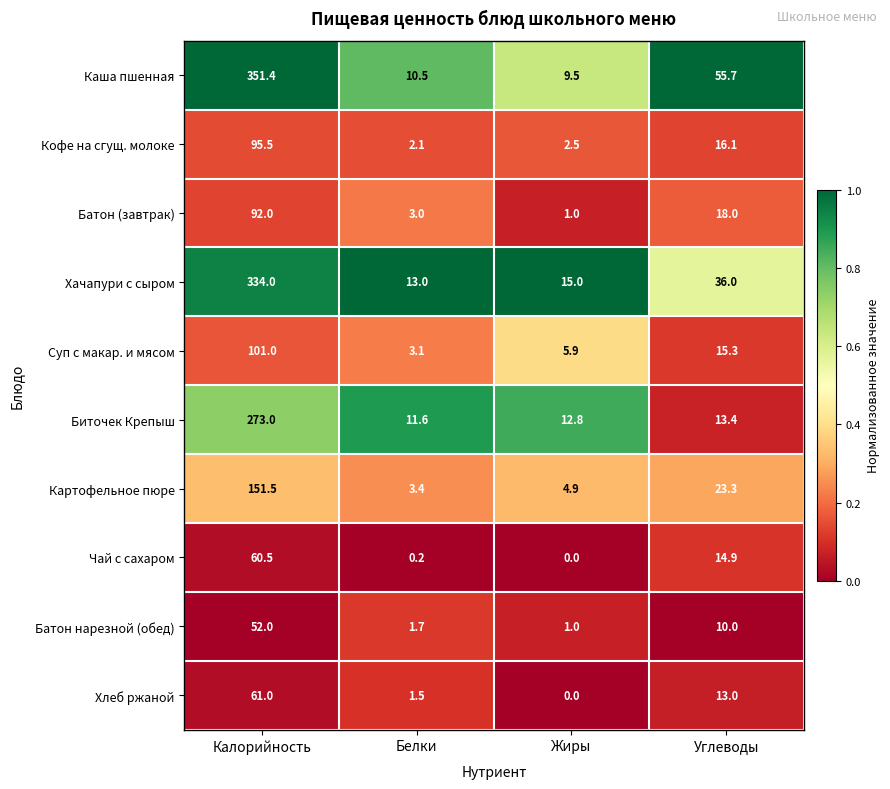

At which category is the sum across all series the highest?

Калорийность